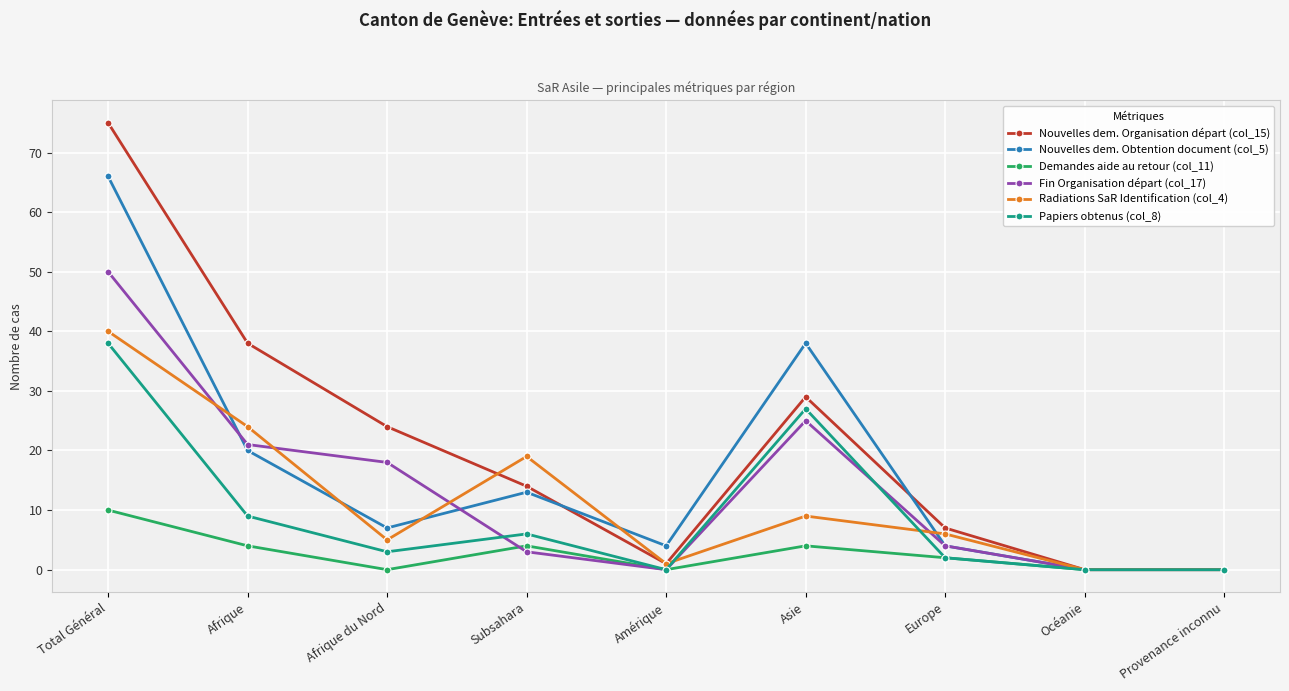

What is the value of the Fin Organisation départ (col_17) point at the 2nd from the left?

21